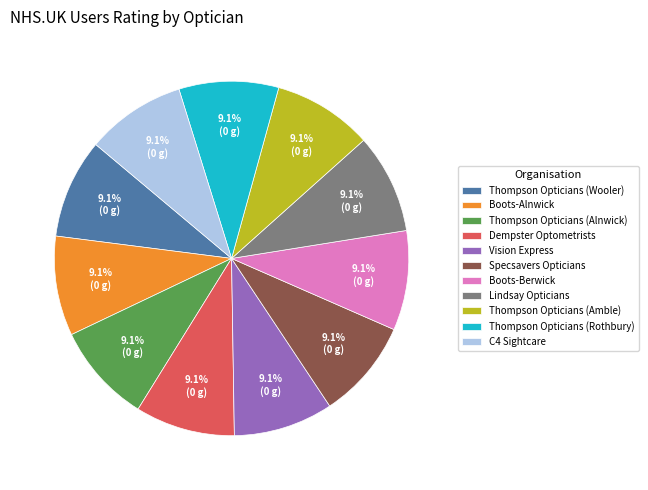

What is the ratio of the value at Thompson Opticians (Rothbury) to the value at Lindsay Opticians?

1.0